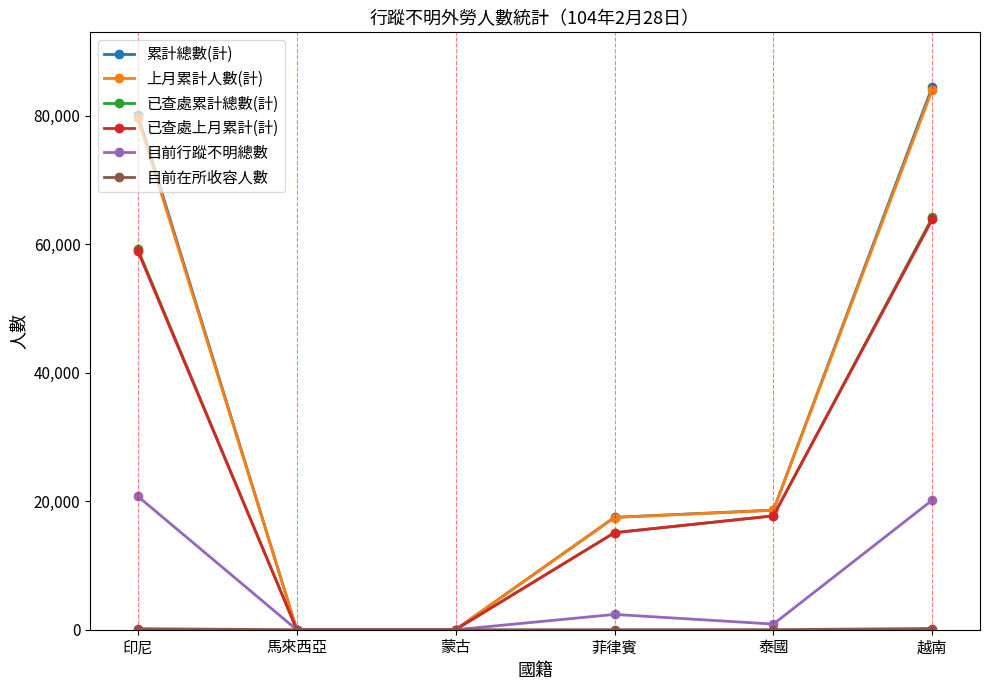

What is the value of the 上月累計人數(計) point at the 6th from the left?

84079